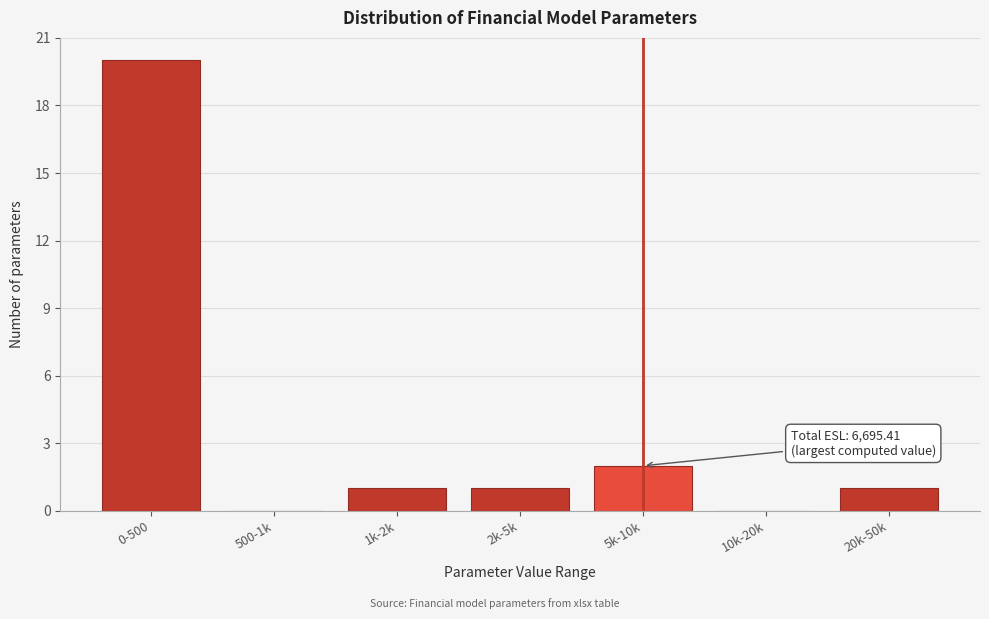

Reading left to right, list all the values displayed in this chart.

0-500=20	500-1k=0	1k-2k=1	2k-5k=1	5k-10k=2	10k-20k=0	20k-50k=1